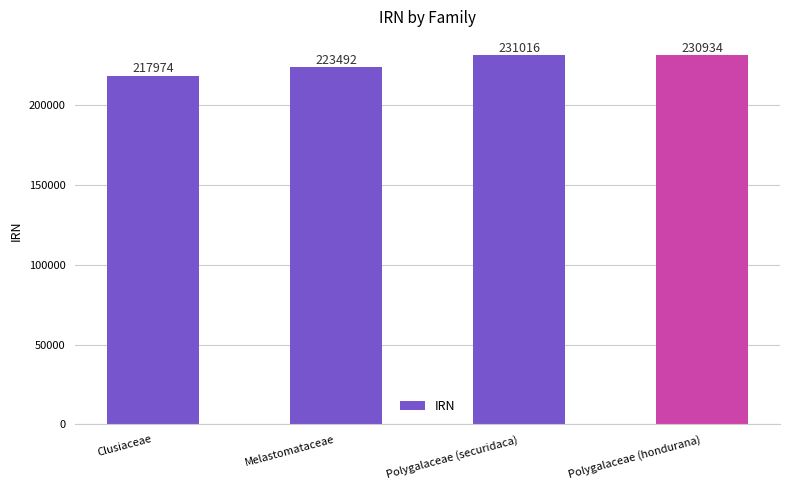

Reading left to right, what are all the values shown in this chart?

217974	223492	231016	230934